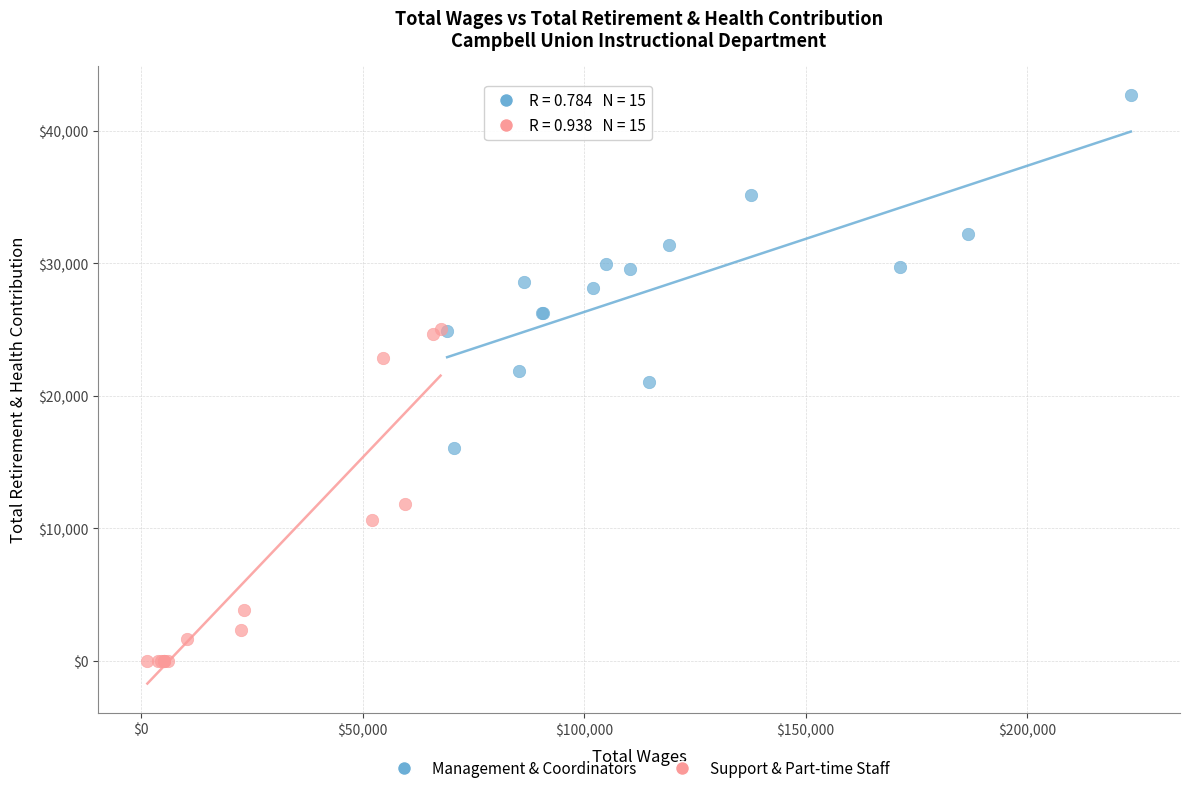

Which series has the widest spread of Y values?

Management & Coordinators